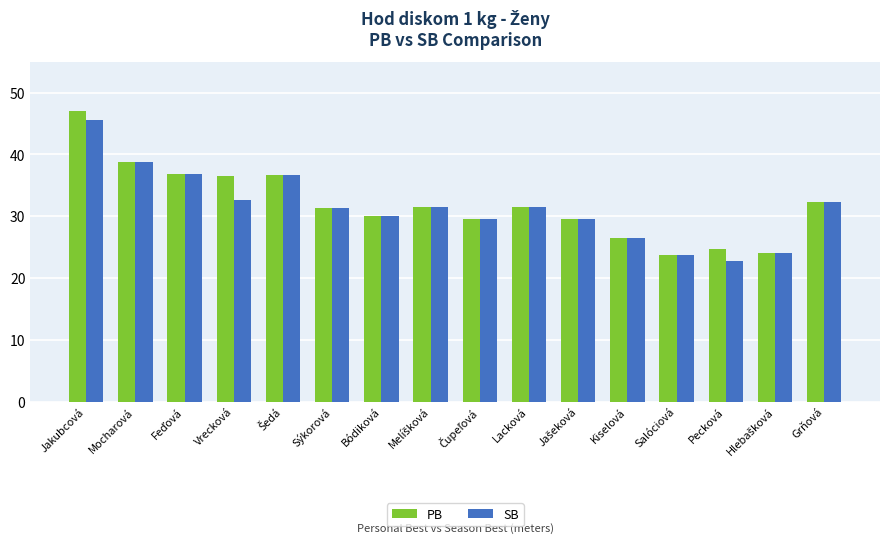

Which series has the largest total across all categories?

PB